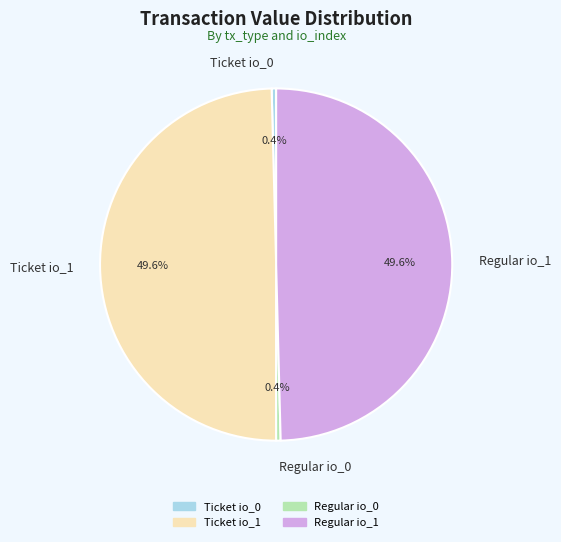

Is it true that Regular io_1 is 60% of the pie?

False